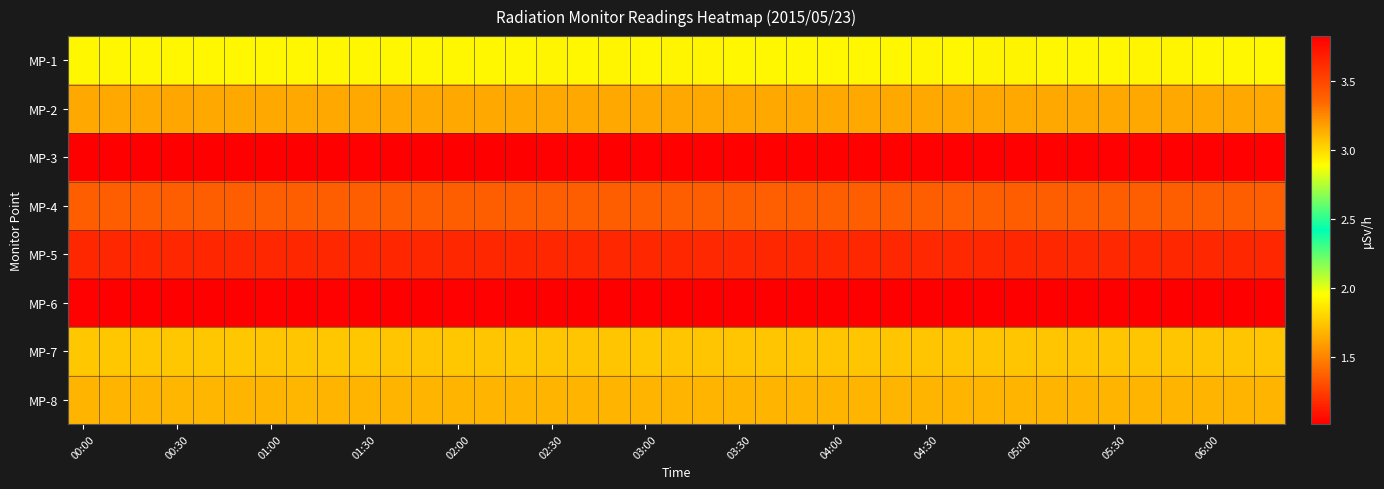

Which series has the largest range (max minus min)?

MP-3